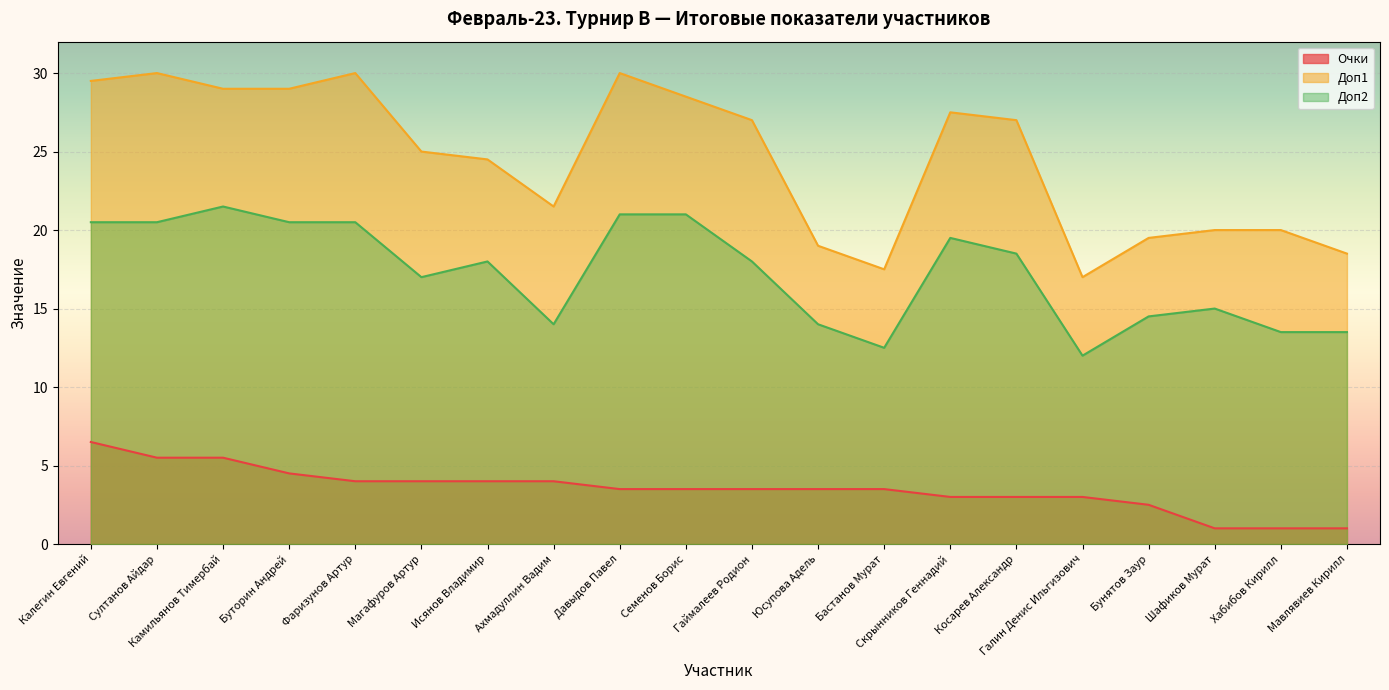

Rank the series by their average value, from lowest to highest.

Очки, Доп2, Доп1